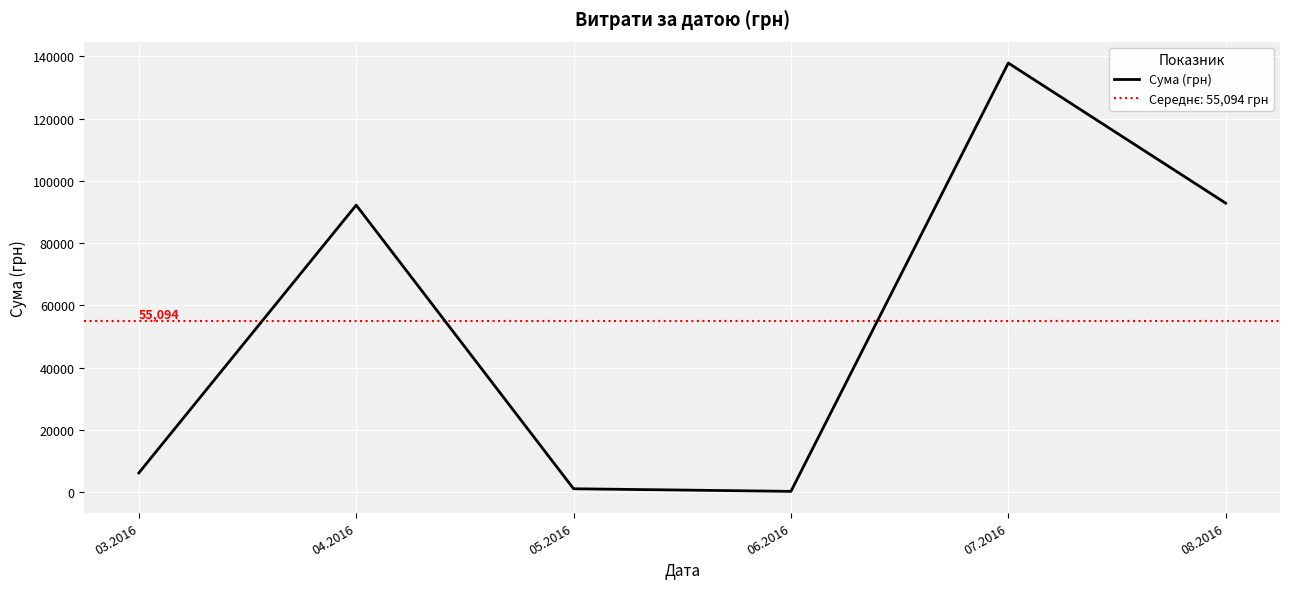

What is the label of the 3rd point from the left?

05.2016